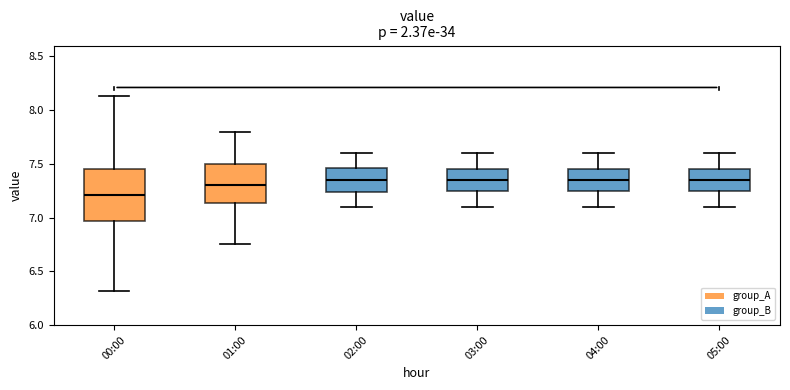

Where is the upper edge of the box for 00:00 on the y-axis? The values are not printed on the chart, so give them approximately, as read against the axis.

7.45